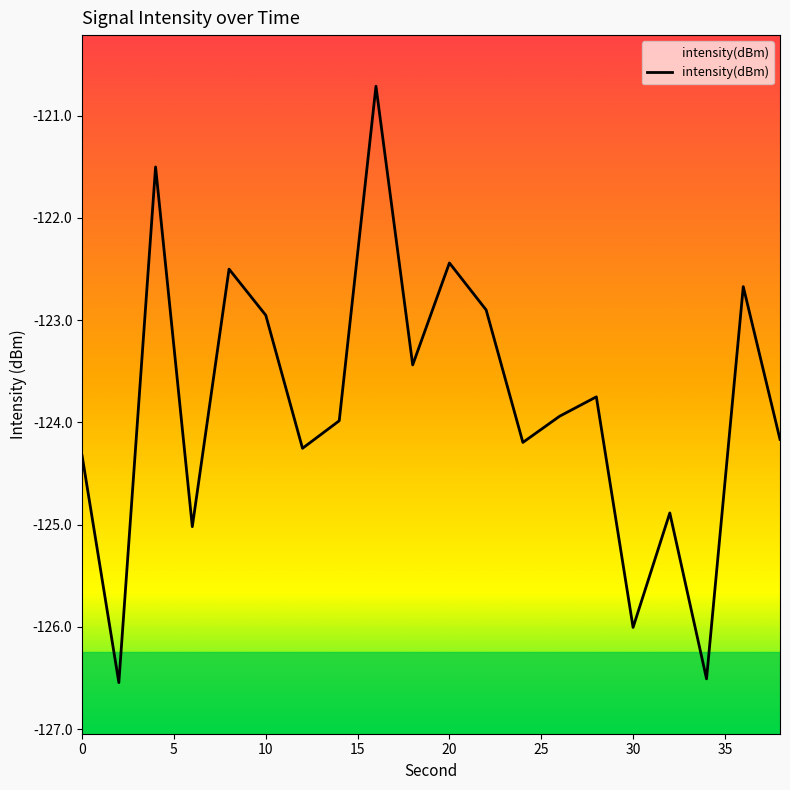

What is the minimum value shown in the chart?

-126.5